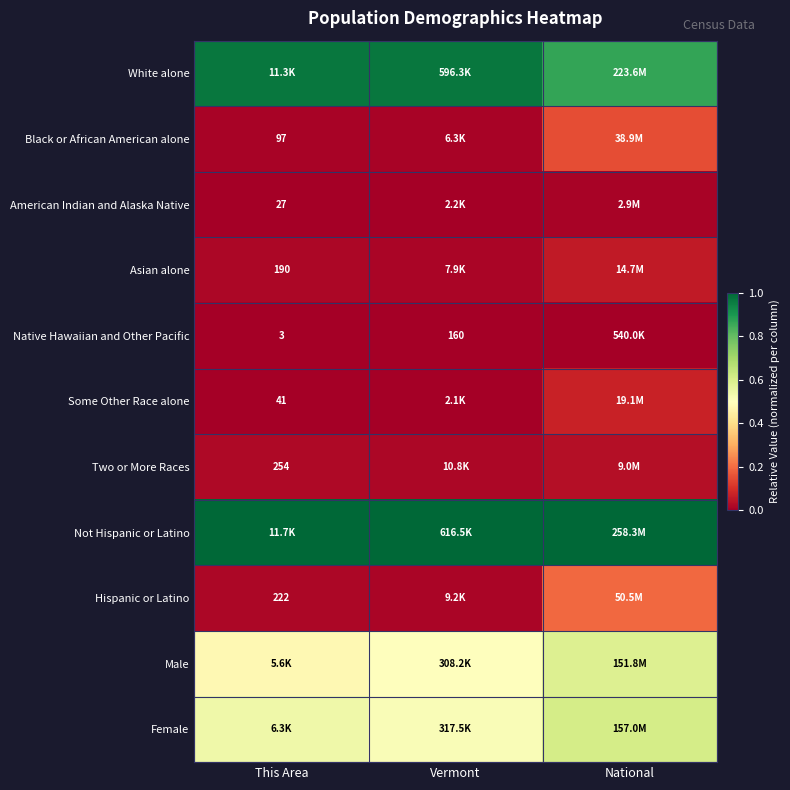

Is the value of Native Hawaiian and Other Pacific at Vermont greater than the value of Some Other Race alone at This Area?

Yes